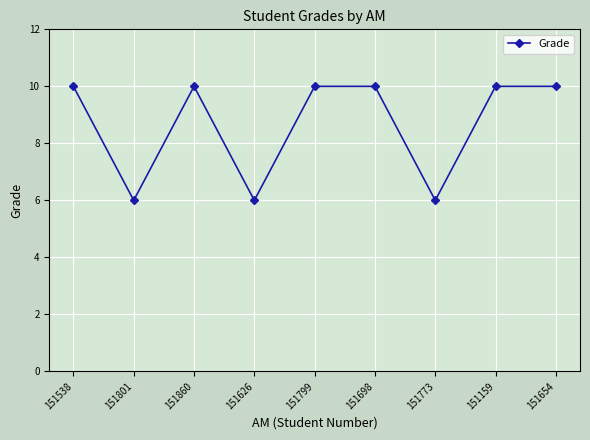

What is the difference between the maximum and minimum values?

4